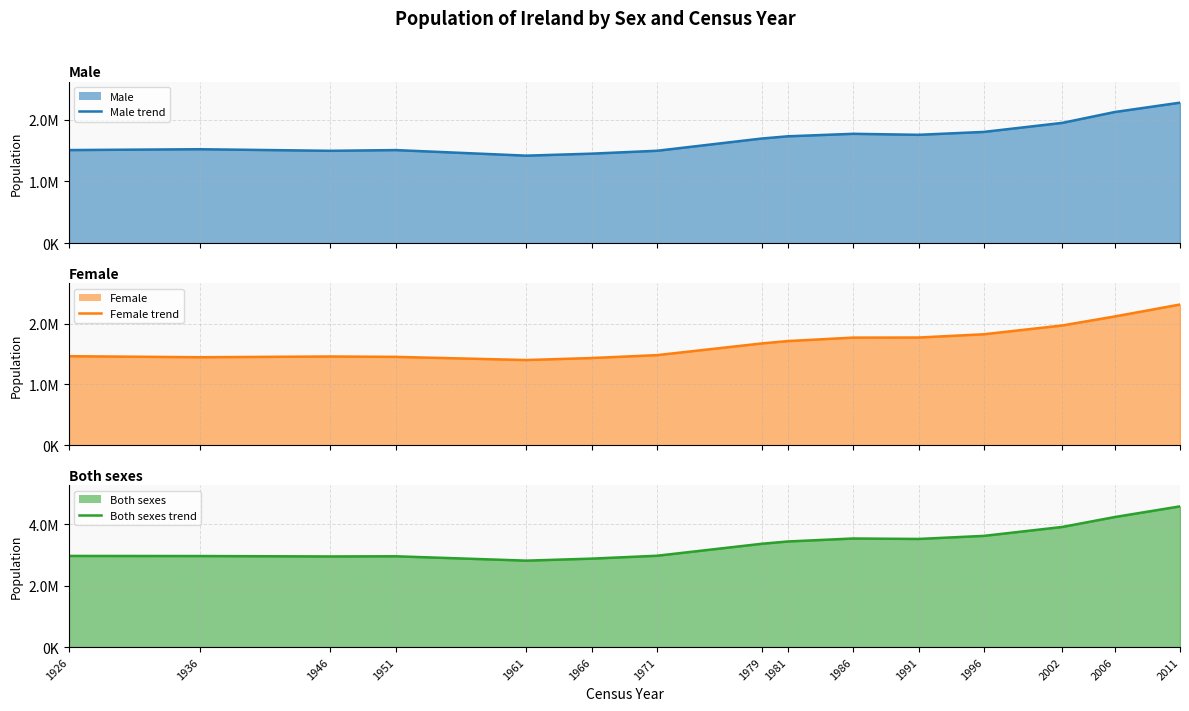

How many data points in Male (line) are less than 1693272?

7